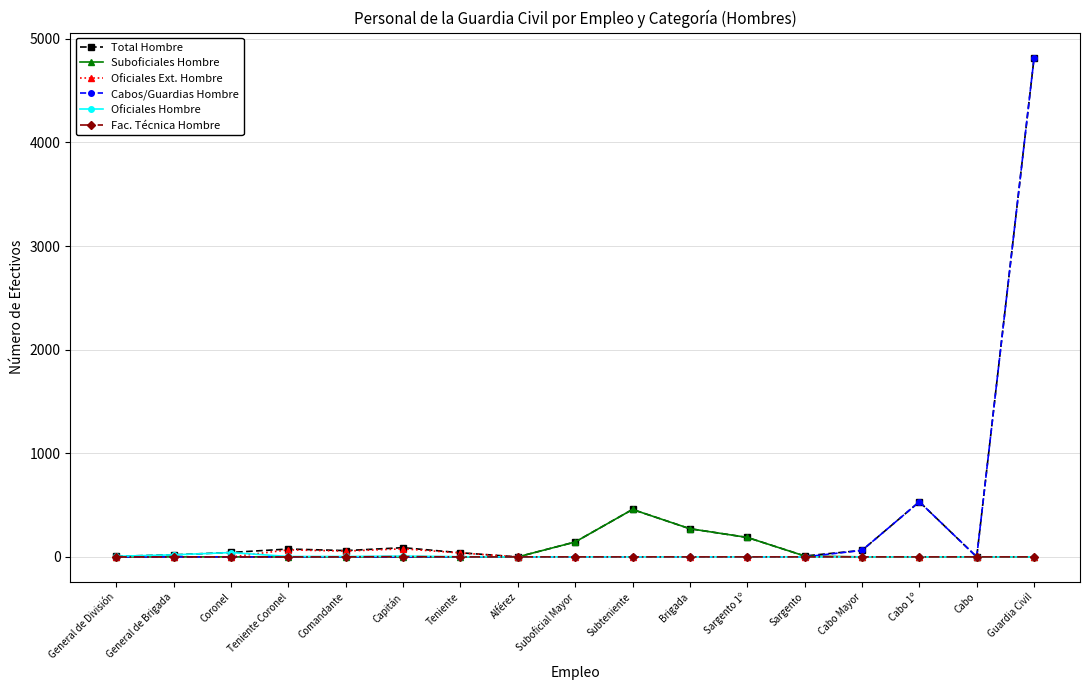

At which category is the sum across all series the highest?

Guardia Civil